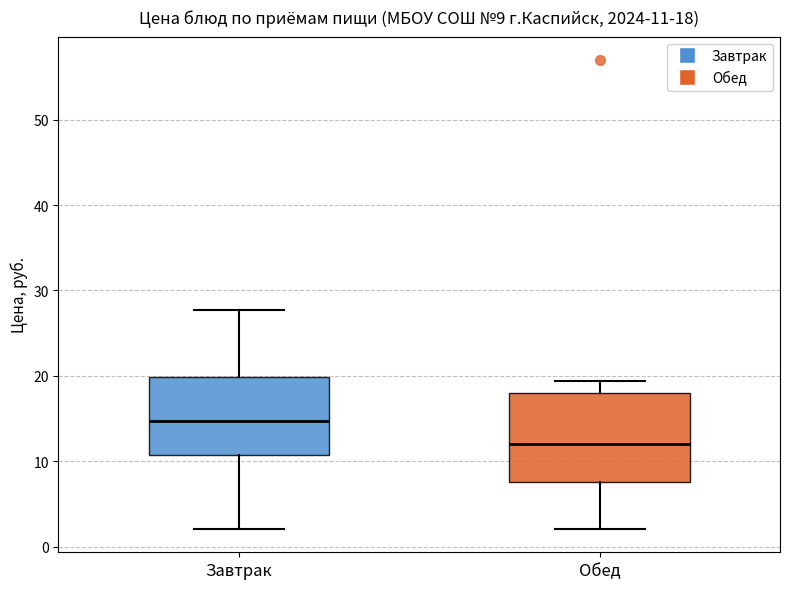

Which box's median line is the highest?

Завтрак